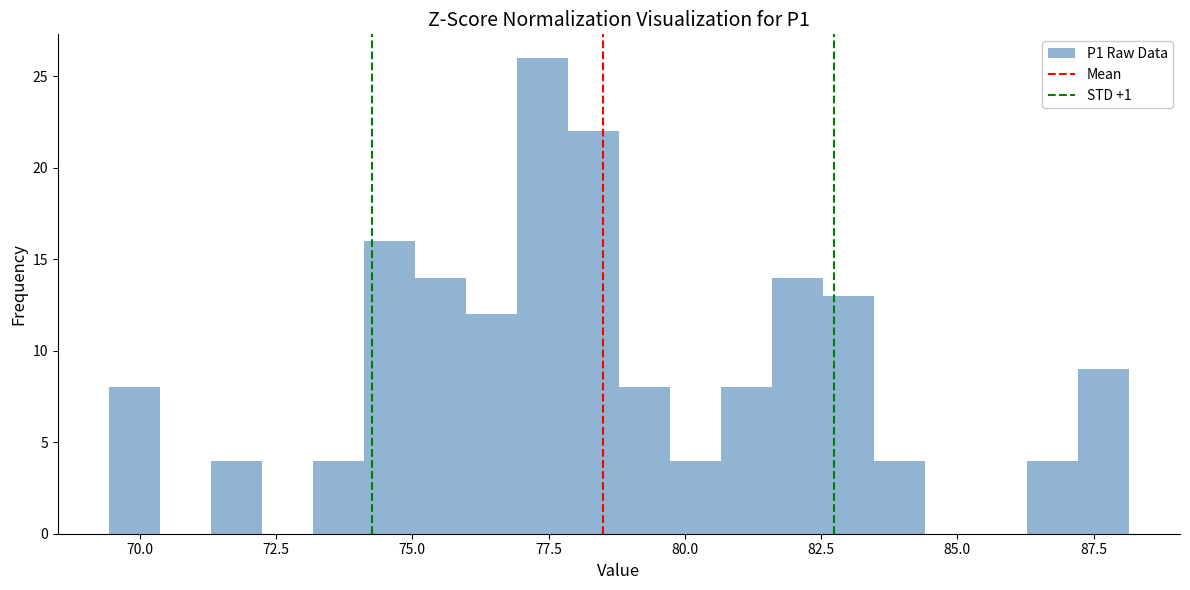

Around what value on the x-axis is the tallest bar? Give the approximate position of its centre, as read against the axis.

77.5